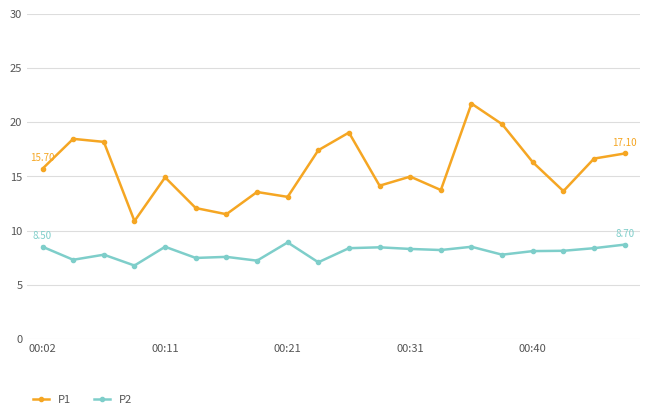

Which series has the largest range (max minus min)?

P1